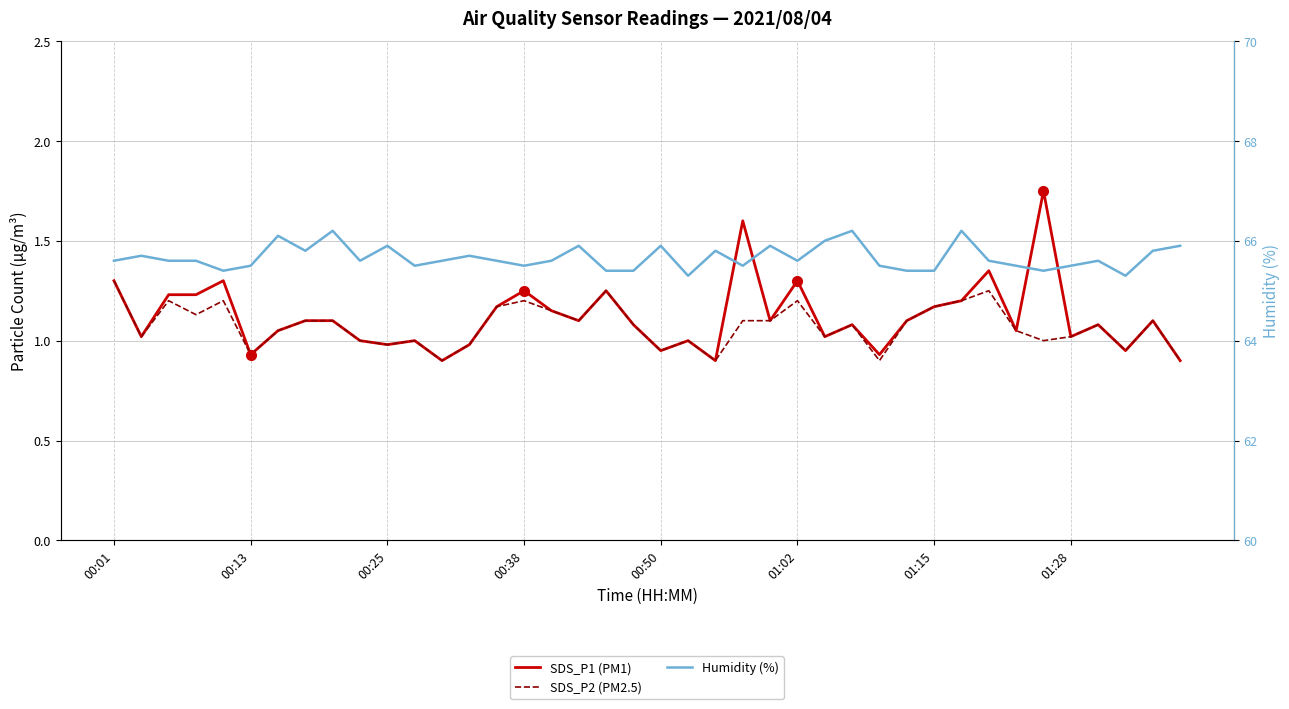

True or false: SDS_P1 (PM1) and SDS_P2 (PM2.5) cross at least once.

False